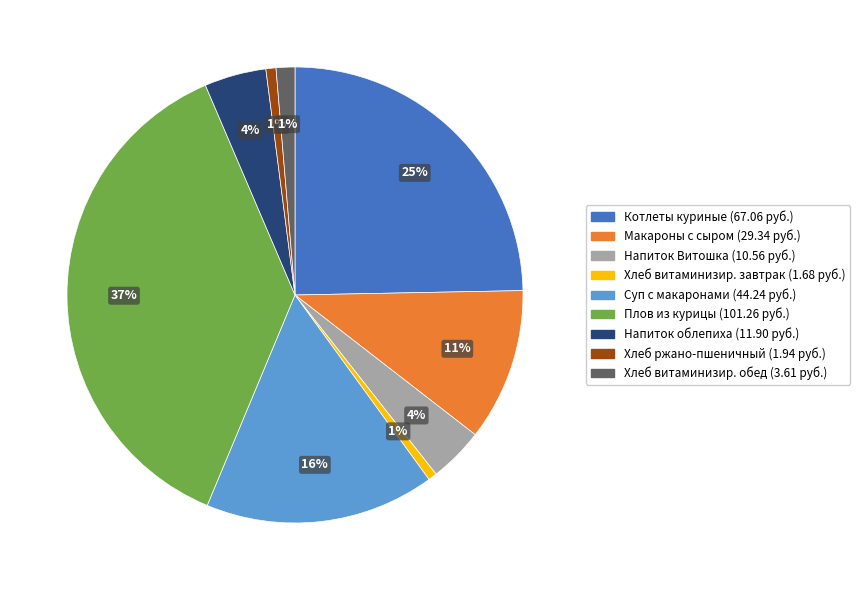

Is there any slice that represents more than half of the pie?

No